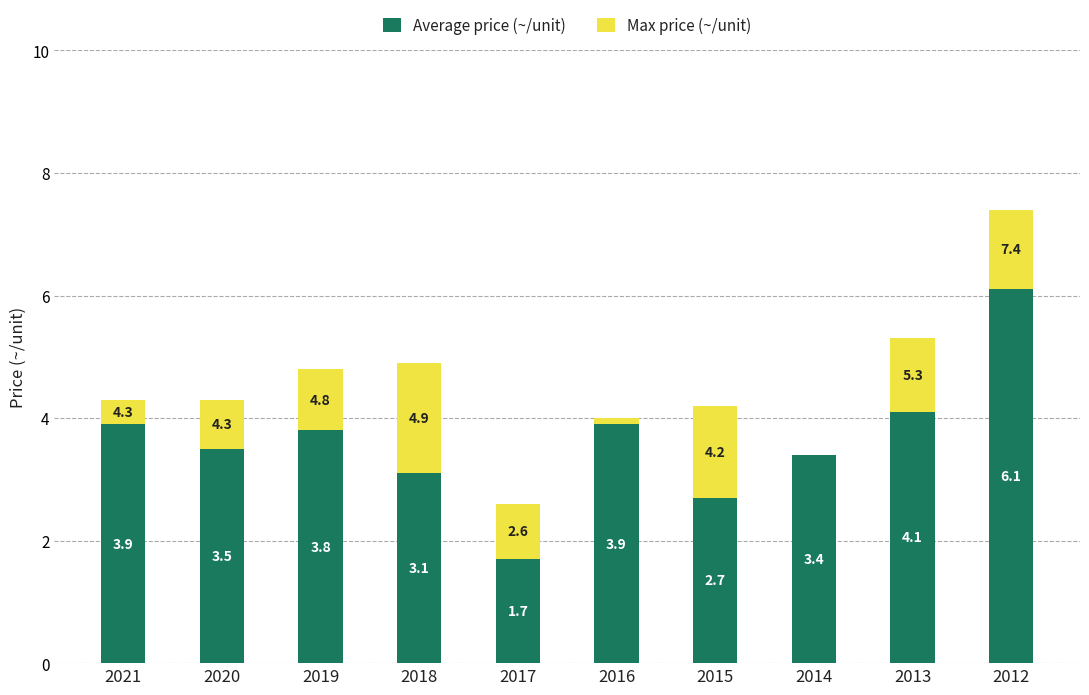

At which category is the sum across all series the highest?

2012